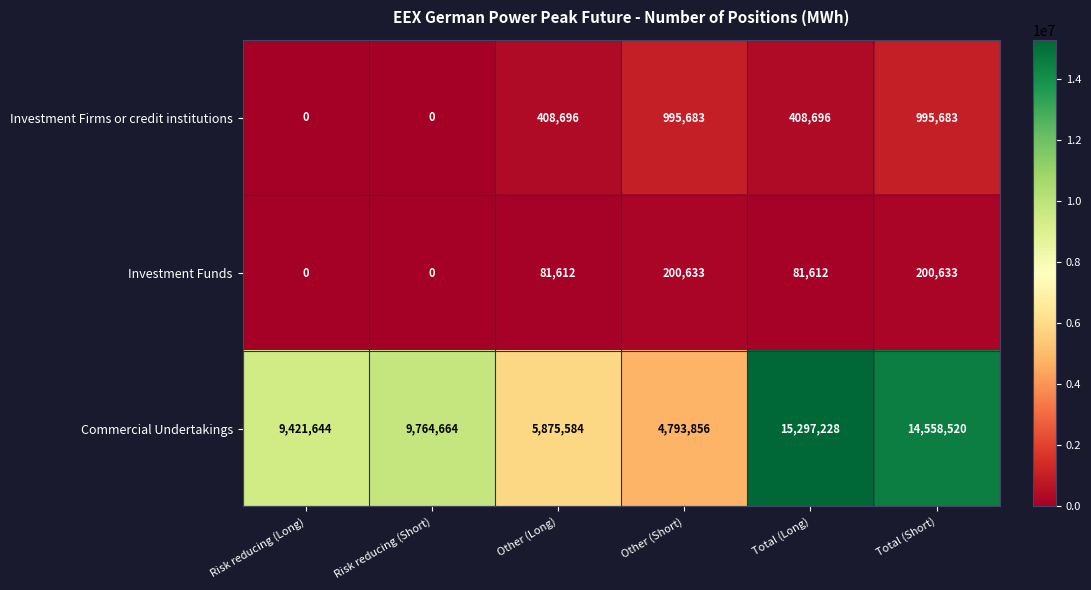

How many values in Investment Firms or credit institutions are above zero?

4